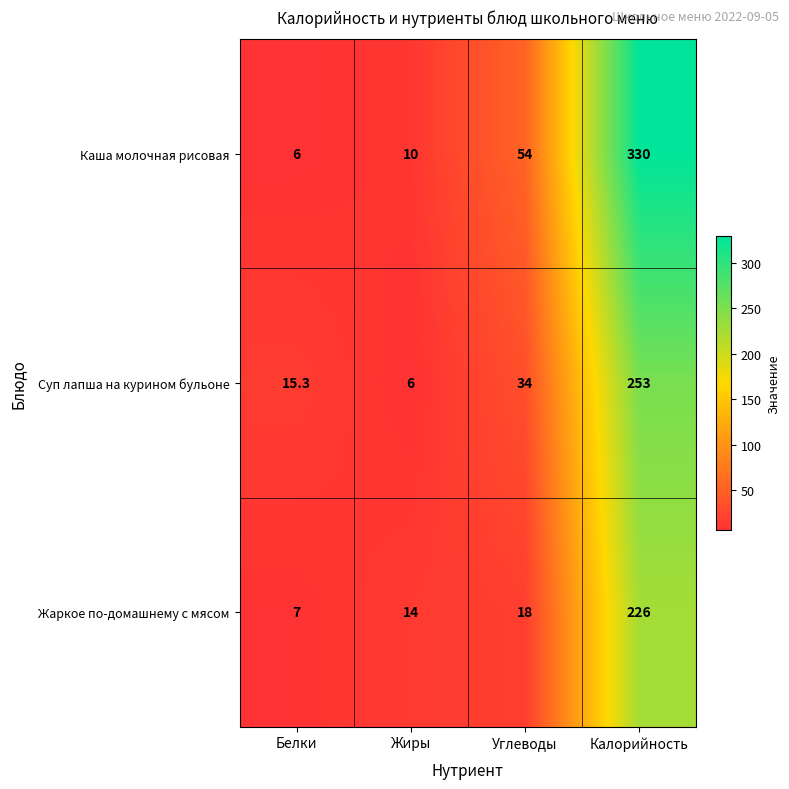

Which category has the highest value across all series?

Калорийность